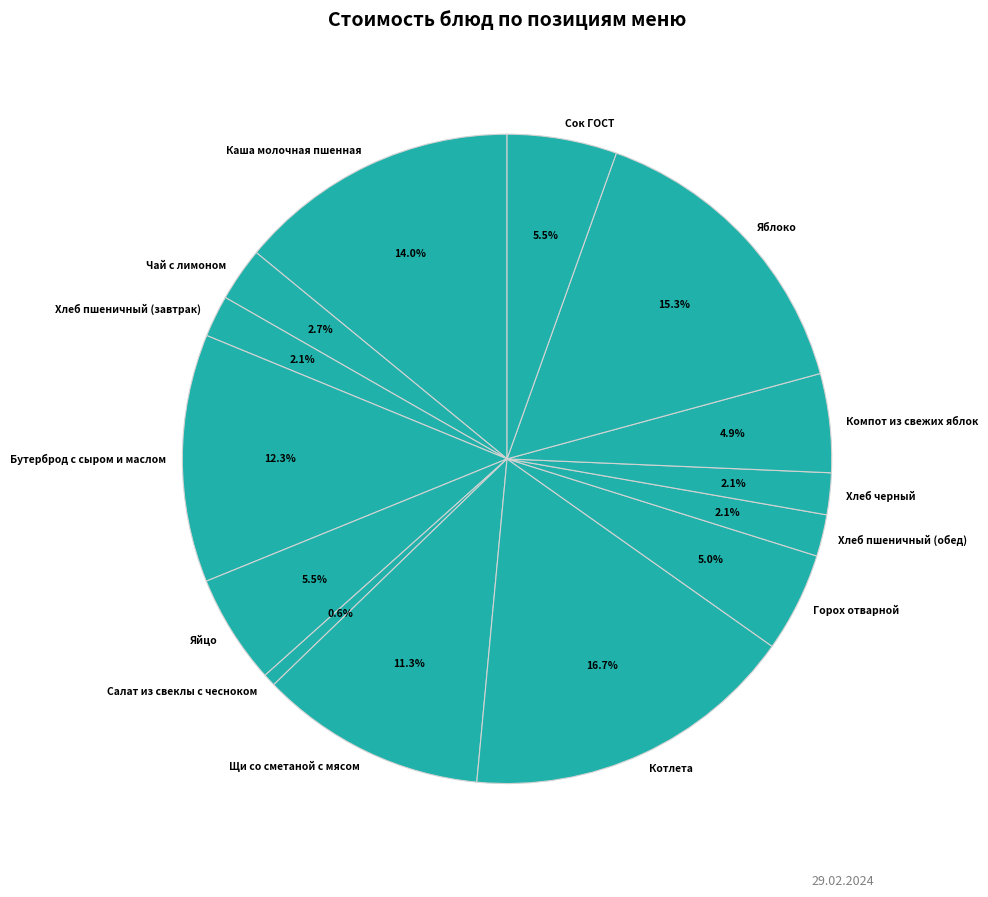

Is Яйцо the majority of the pie?

No